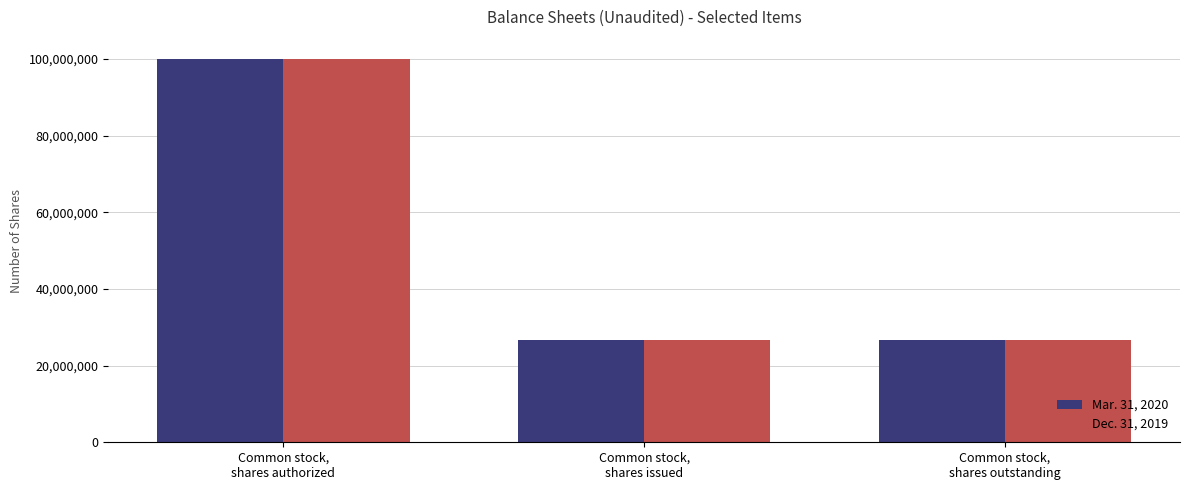

Are the bars grouped side by side (vs. stacked)?

Yes